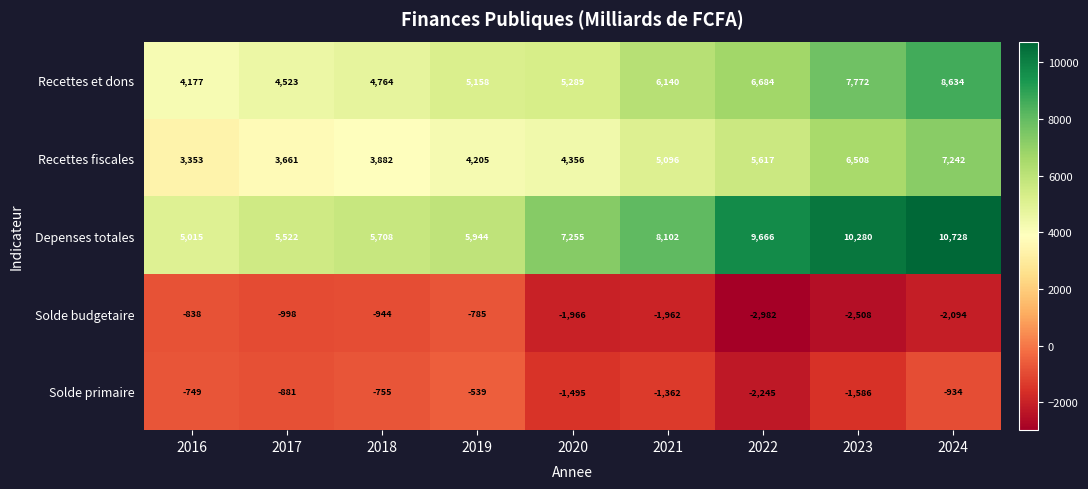

How many series are shown in this chart?

5